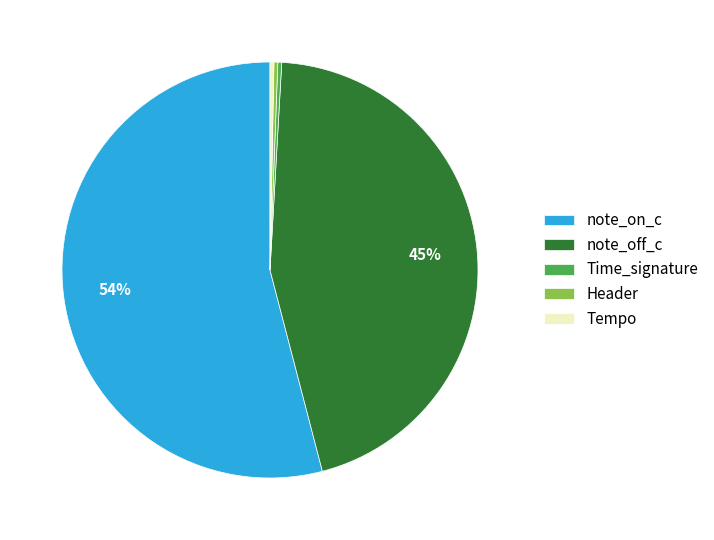

To the nearest percent, what is the combined percentage of Tempo and note_off_c?

45%